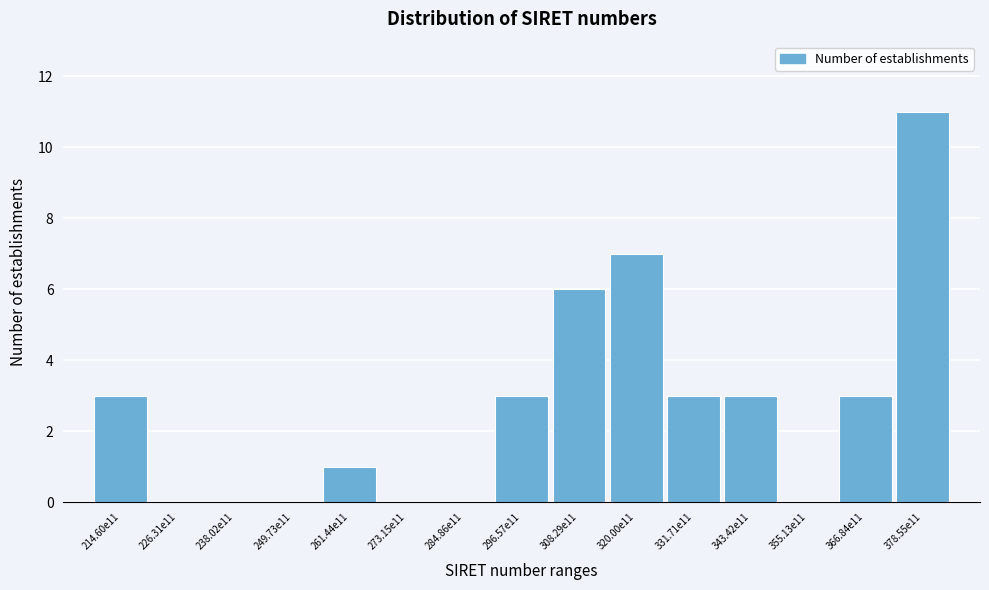

Reading left to right, list all the values displayed in this chart.

214.60e11=3	226.31e11=0	238.02e11=0	249.73e11=0	261.44e11=1	273.15e11=0	284.86e11=0	296.57e11=3	308.29e11=6	320.00e11=7	331.71e11=3	343.42e11=3	355.13e11=0	366.84e11=3	378.55e11=11